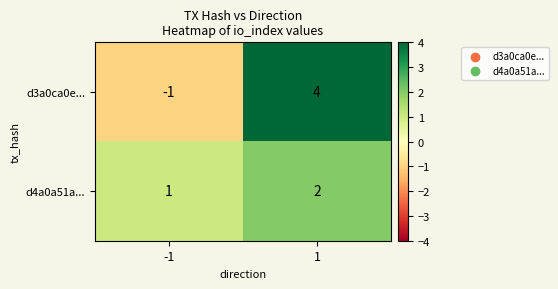

The d3a0ca0e... series shows -1 at -1. True or false?

True